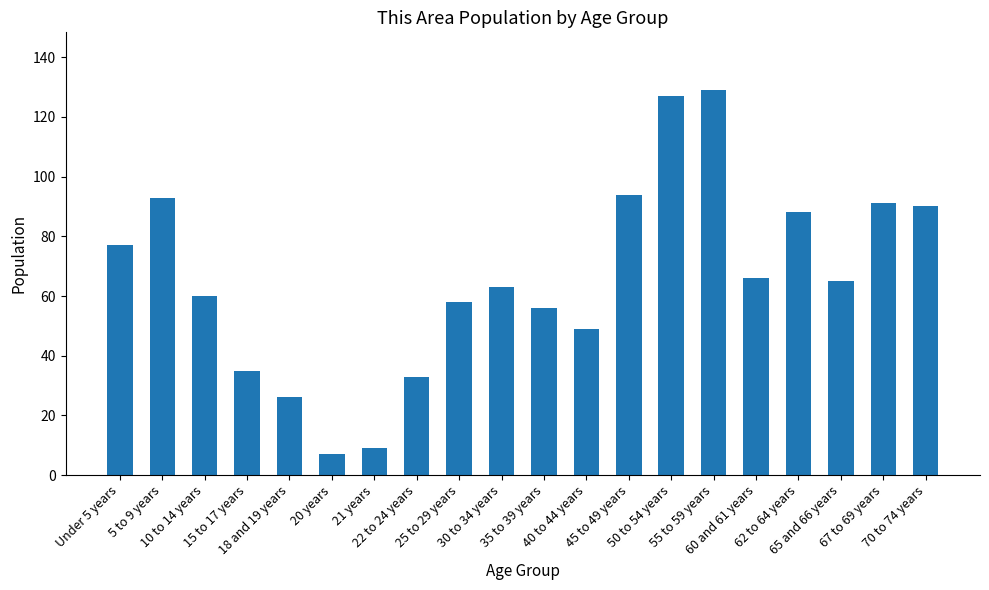

What is the label of the 13th bar from the right?

22 to 24 years